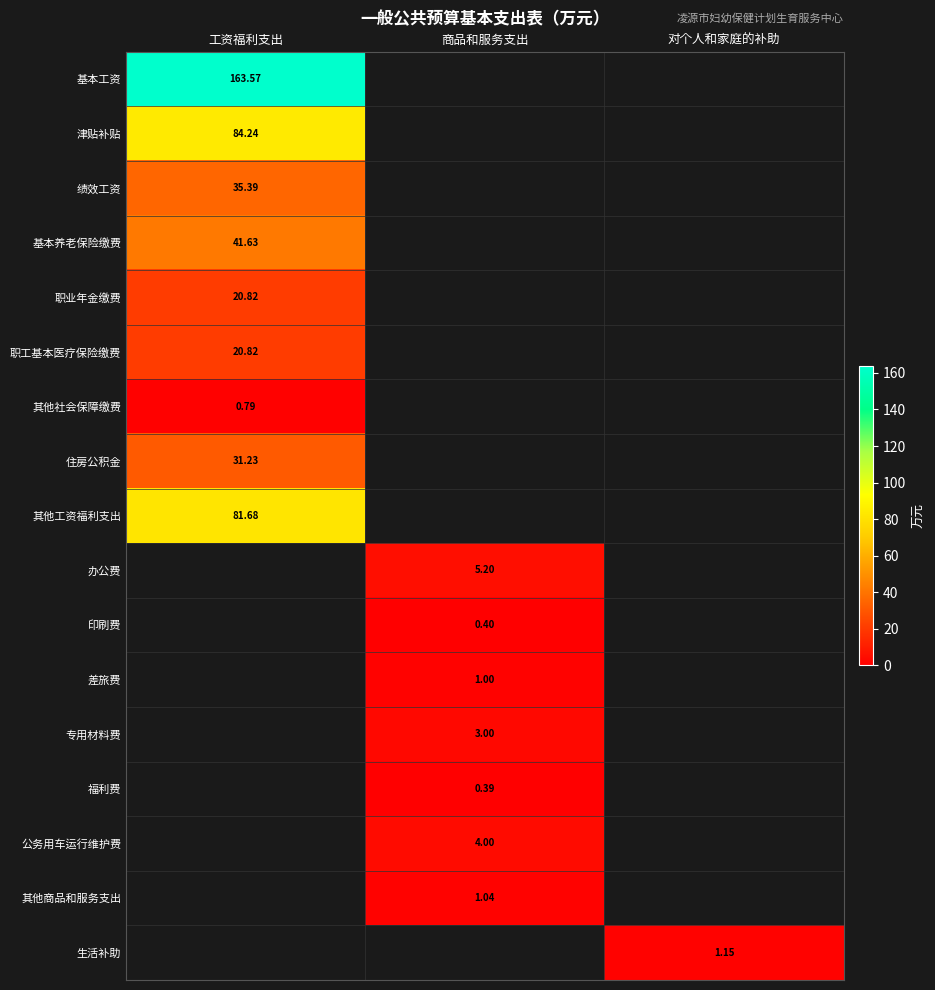

The 生活补助 series shows 0.0 at 商品和服务支出. True or false?

True